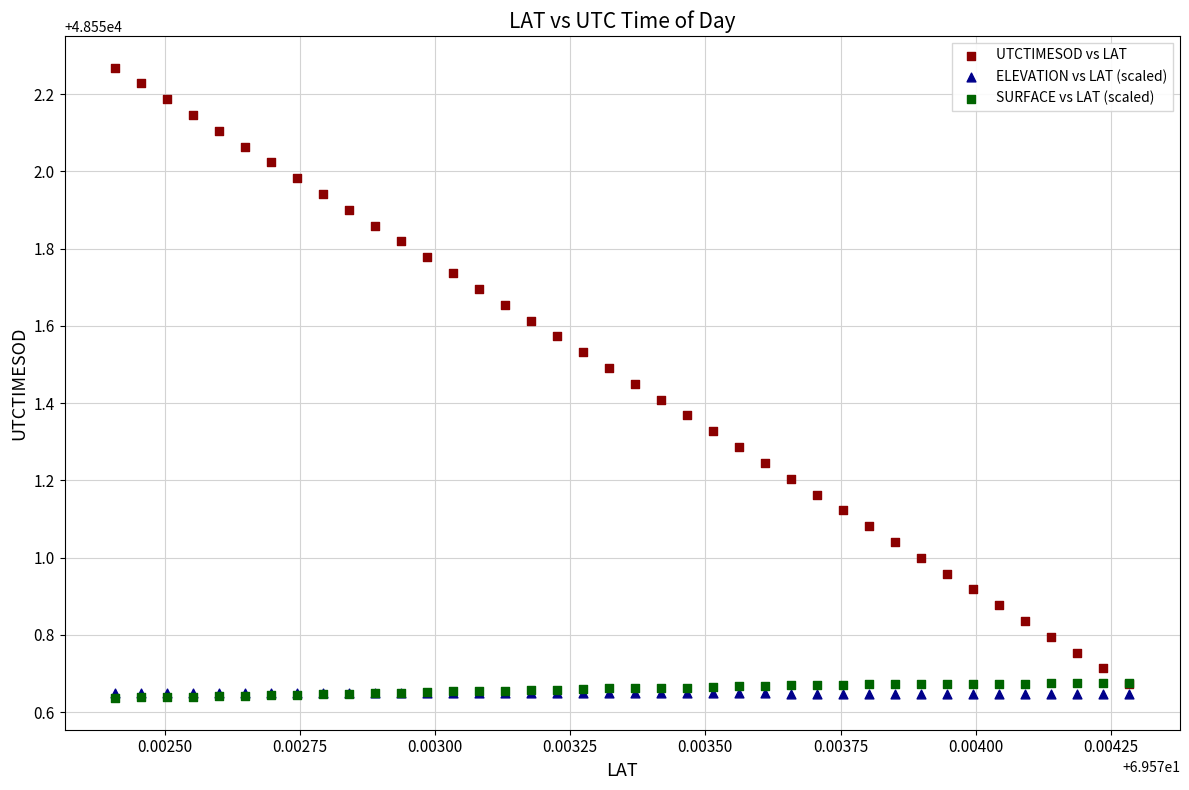

What are all the series names shown in the legend?

UTCTIMESOD vs LAT, ELEVATION vs LAT (scaled), SURFACE vs LAT (scaled)